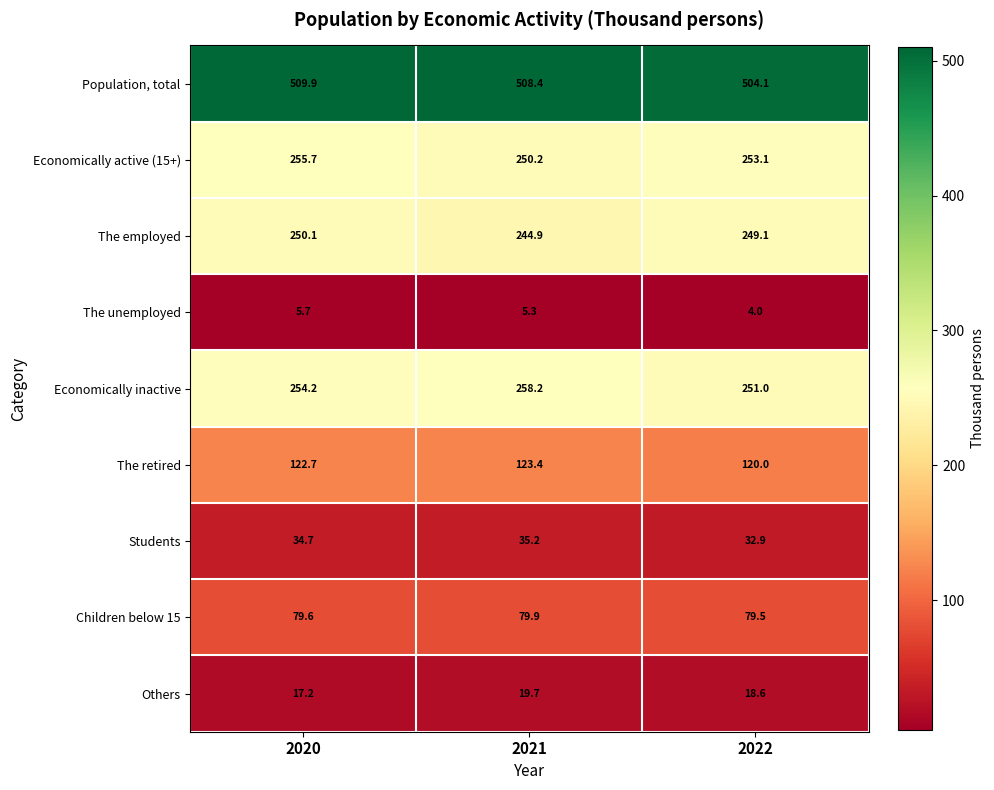

What is the spread (max minus min) of values at 2021?

503.1